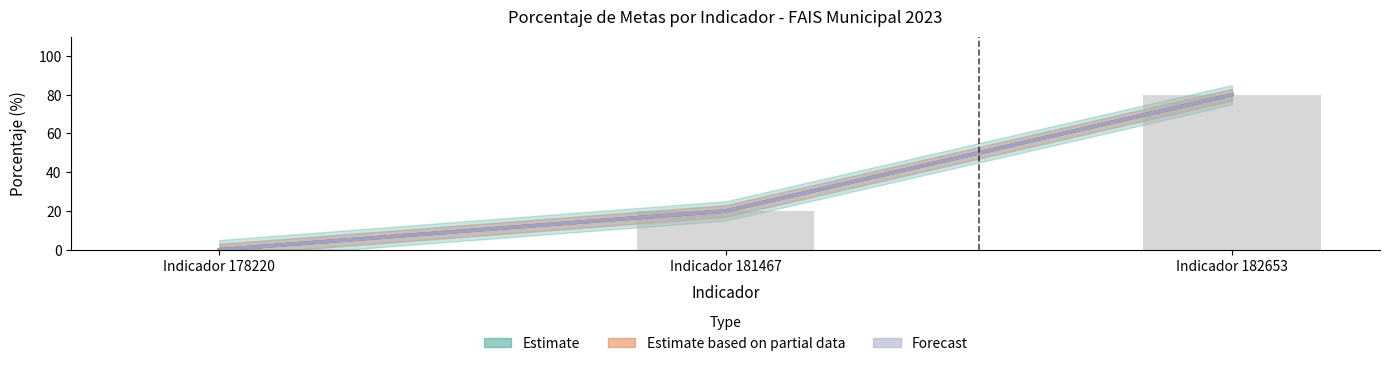

Is the value of Realizado en el Periodo at Indicador 182653 greater than the value of Meta programada at Indicador 178220?

Yes